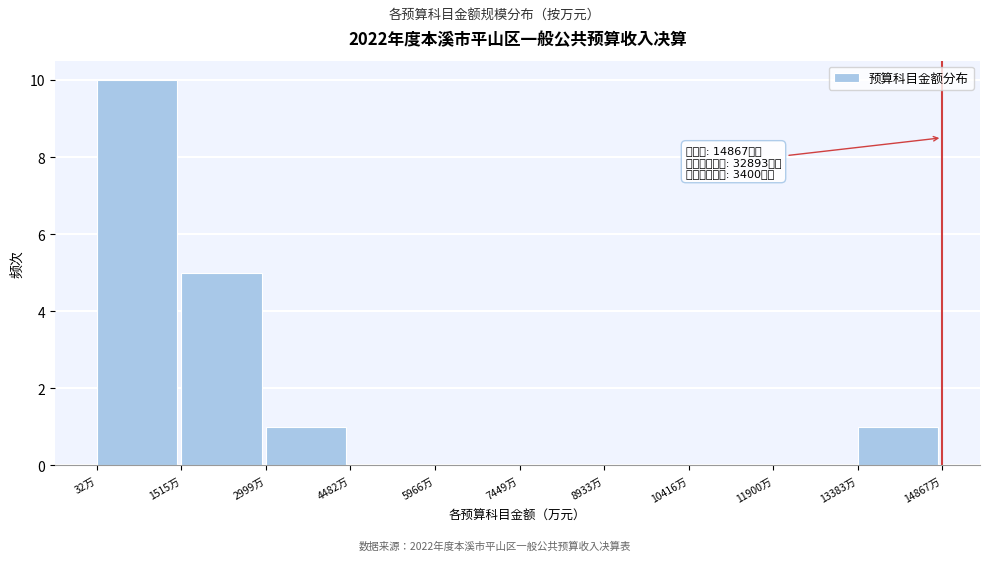

Which range on the x-axis has the tallest bar?

0 to 1600